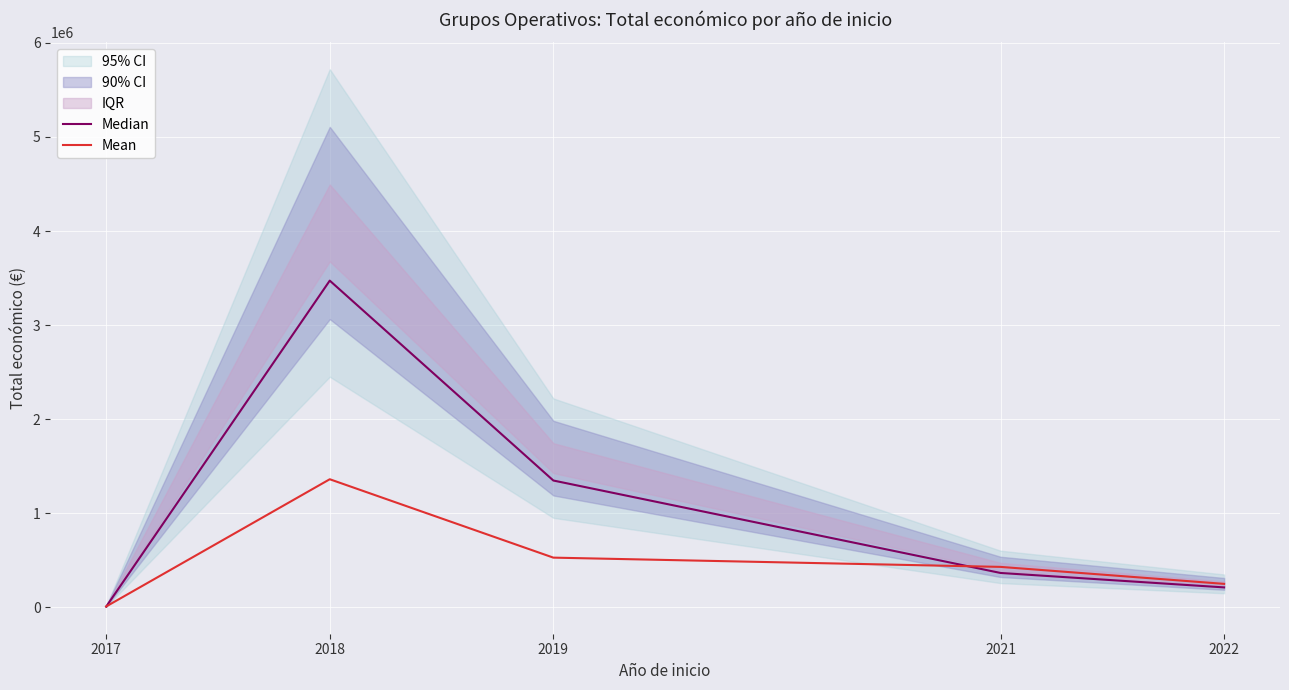

What is the total value across all series at 2017?

17760.0